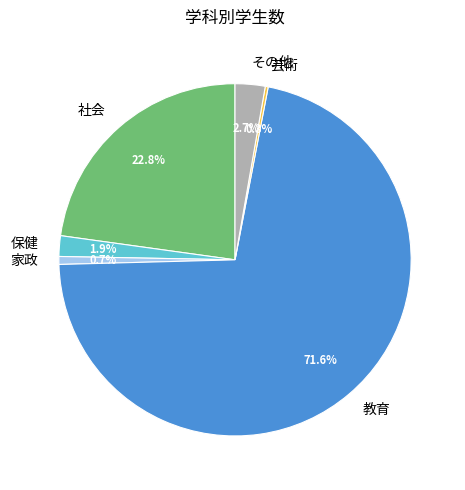

To the nearest percent, what is the combined percentage of 家政 and 保健?

3%